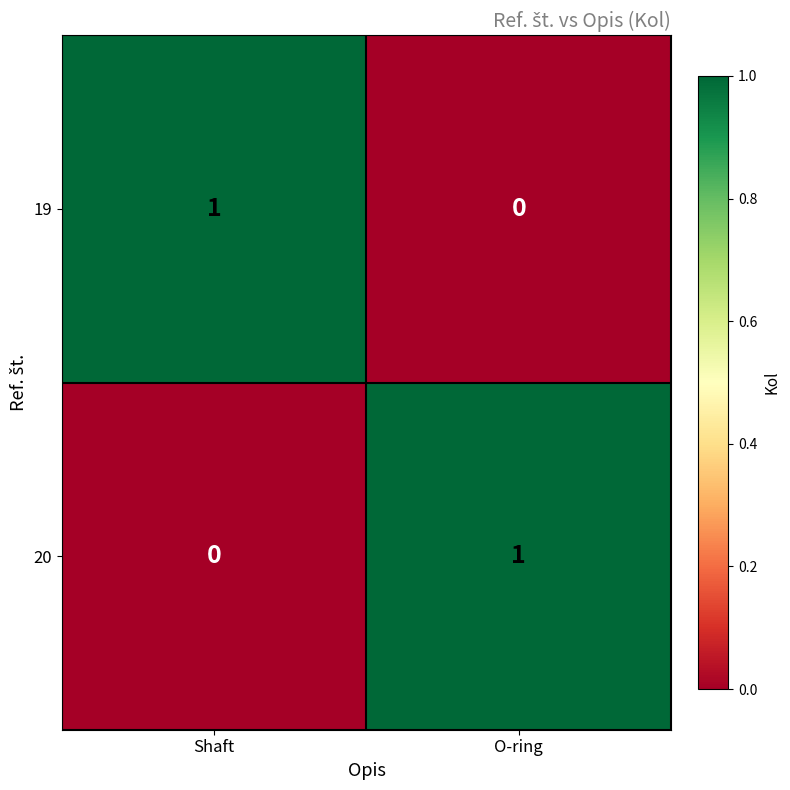

How many distinct data groups are displayed?

2